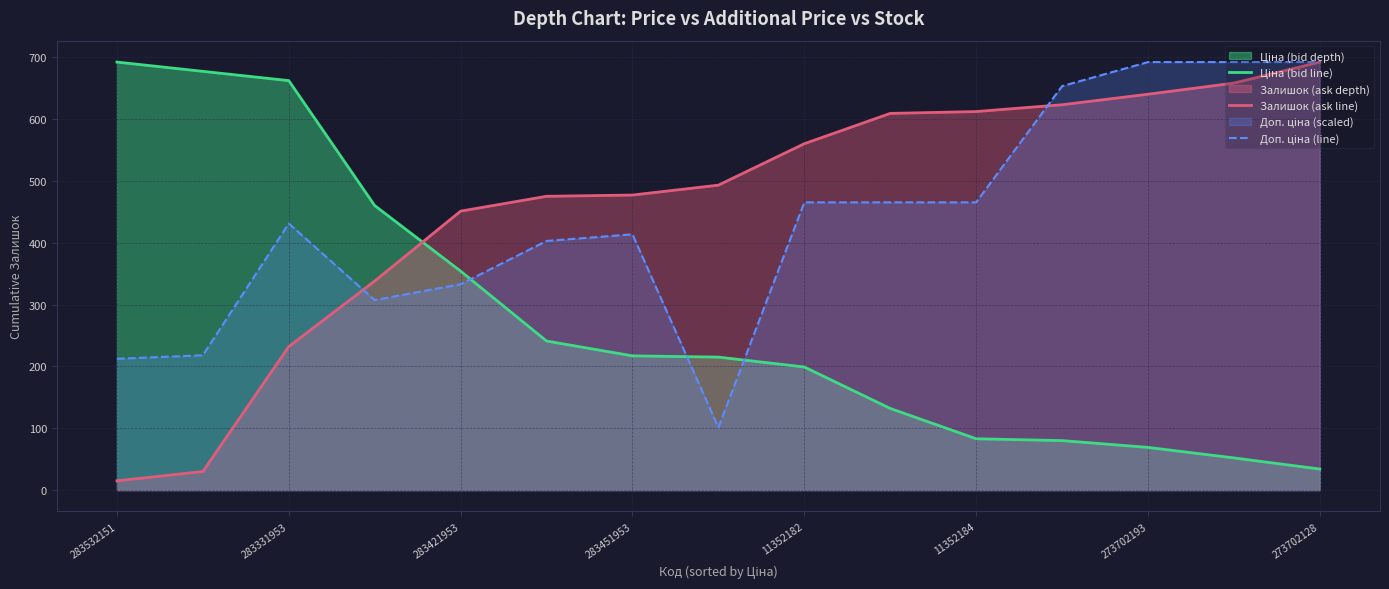

The Ціна (bid line) series shows 187.5 at 9. True or false?

False